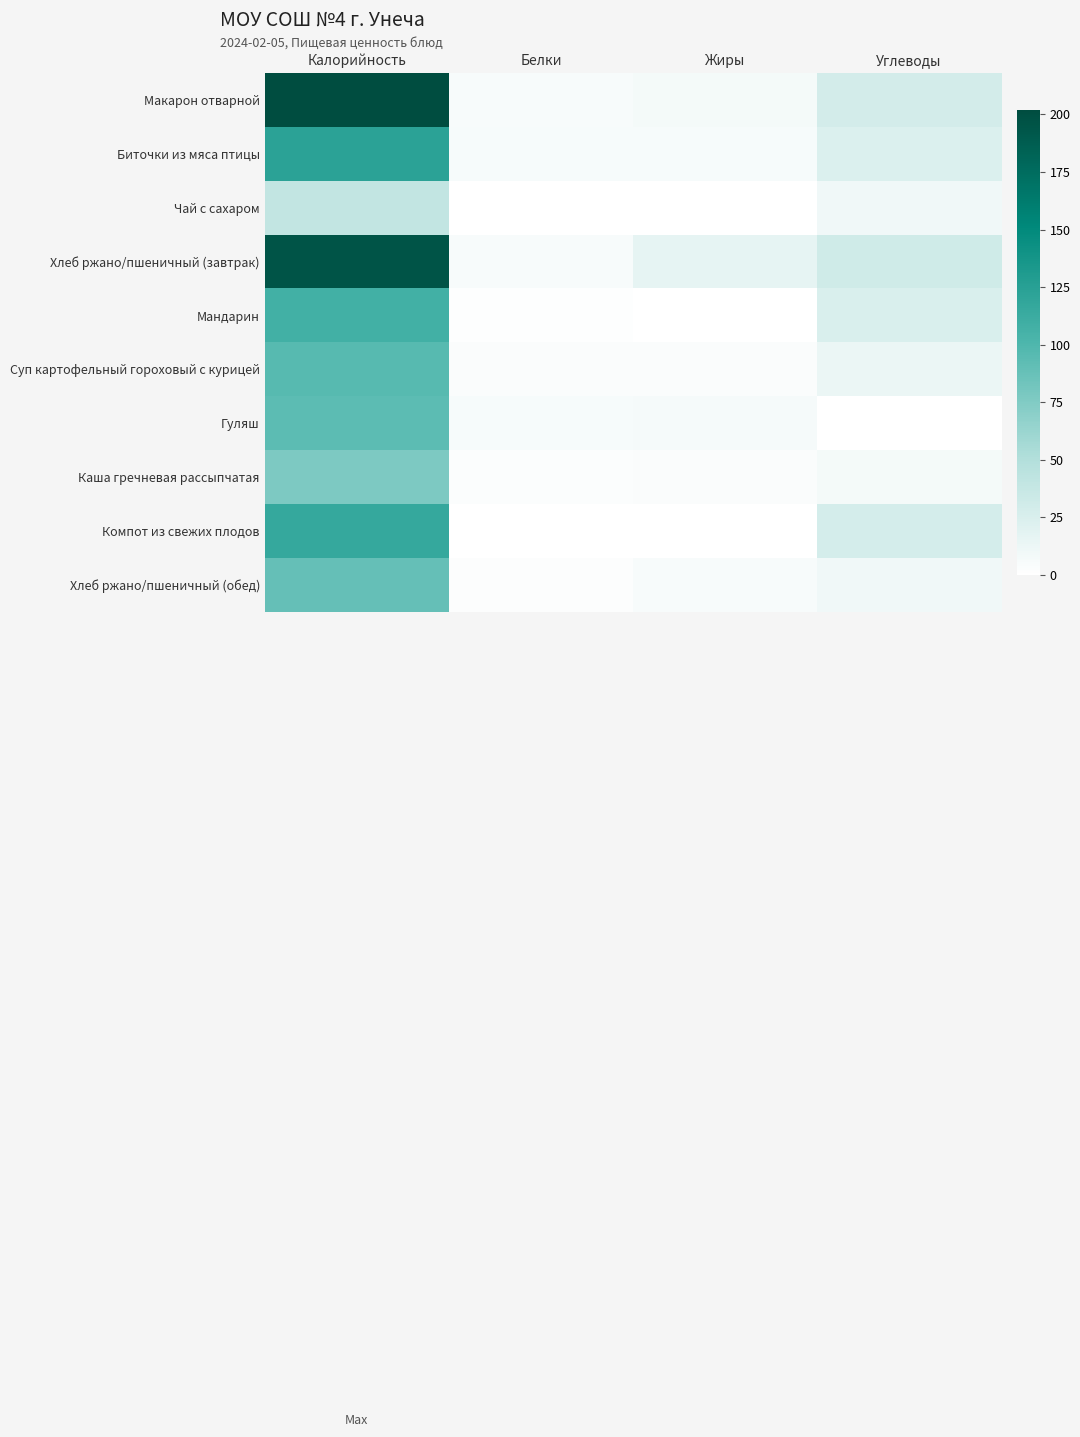

What is the total value across all series at Углеводы?

176.0